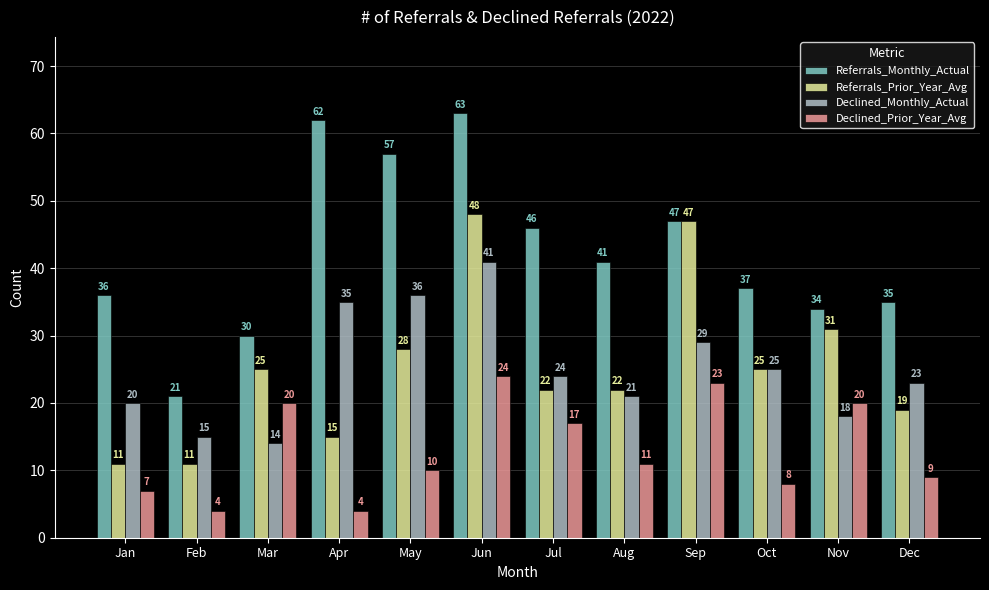

At which label is Referrals_Prior_Year_Avg closest to 29?

May